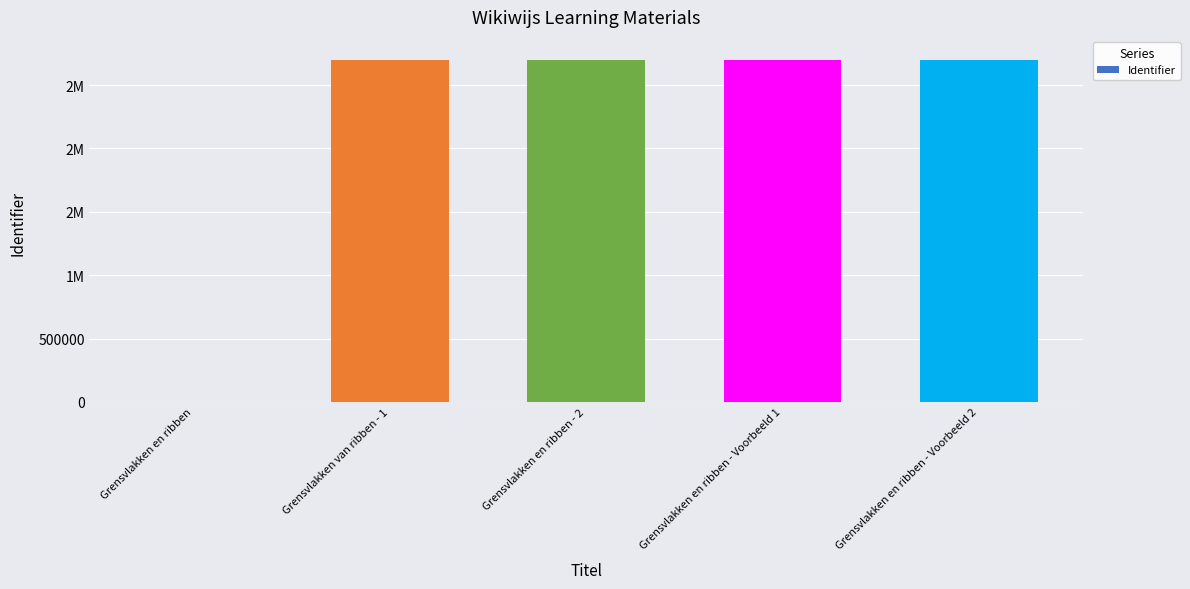

Reading left to right, extract all data points from this chart.

0	2701242	2701250	2701253	2701284